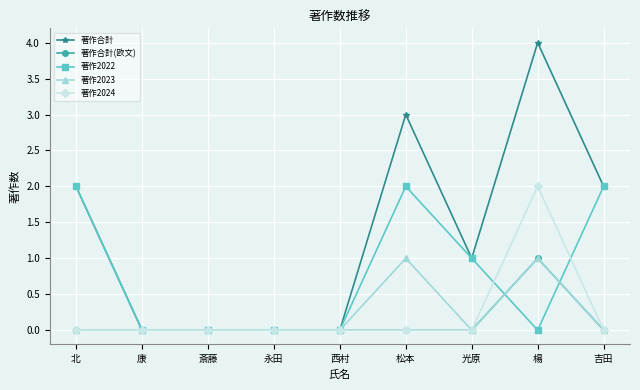

Reading left to right, extract all data points from this chart.

著作合計: 2	0	0	0	0	3	1	4	2
著作合計(欧文): 0	0	0	0	0	0	0	1	0
著作2022: 2	0	0	0	0	2	1	0	2
著作2023: 0	0	0	0	0	1	0	1	0
著作2024: 0	0	0	0	0	0	0	2	0